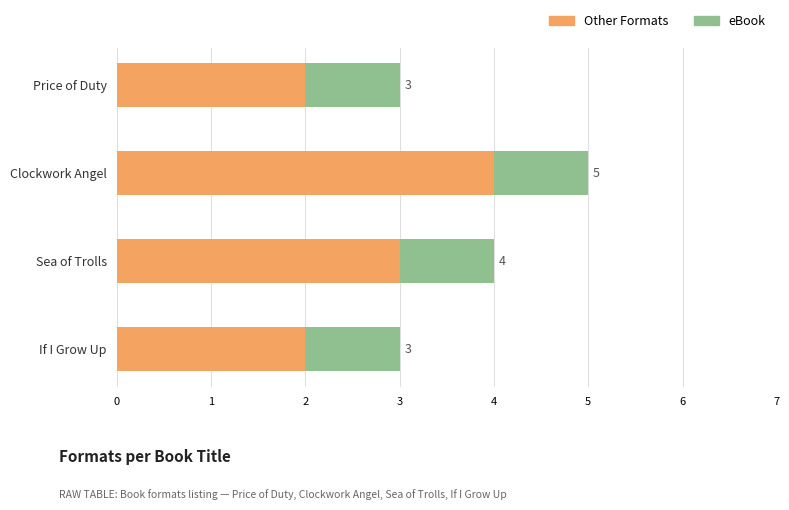

What is the sum of the Other Formats values at Sea of Trolls and Price of Duty?

5